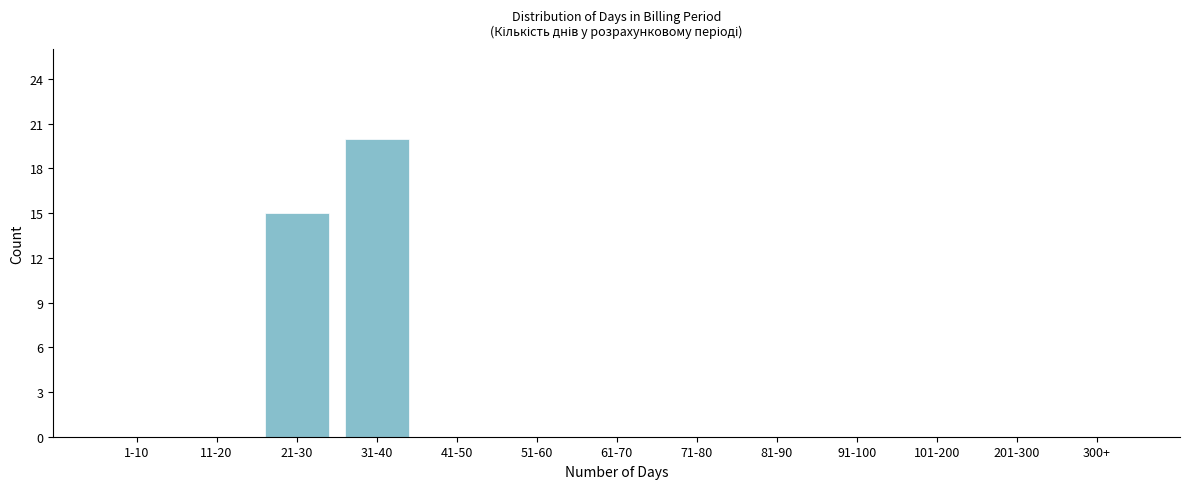

Reading right to left, what are all the values shown in this chart?

300+=0	201-300=0	101-200=0	91-100=0	81-90=0	71-80=0	61-70=0	51-60=0	41-50=0	31-40=20	21-30=15	11-20=0	1-10=0